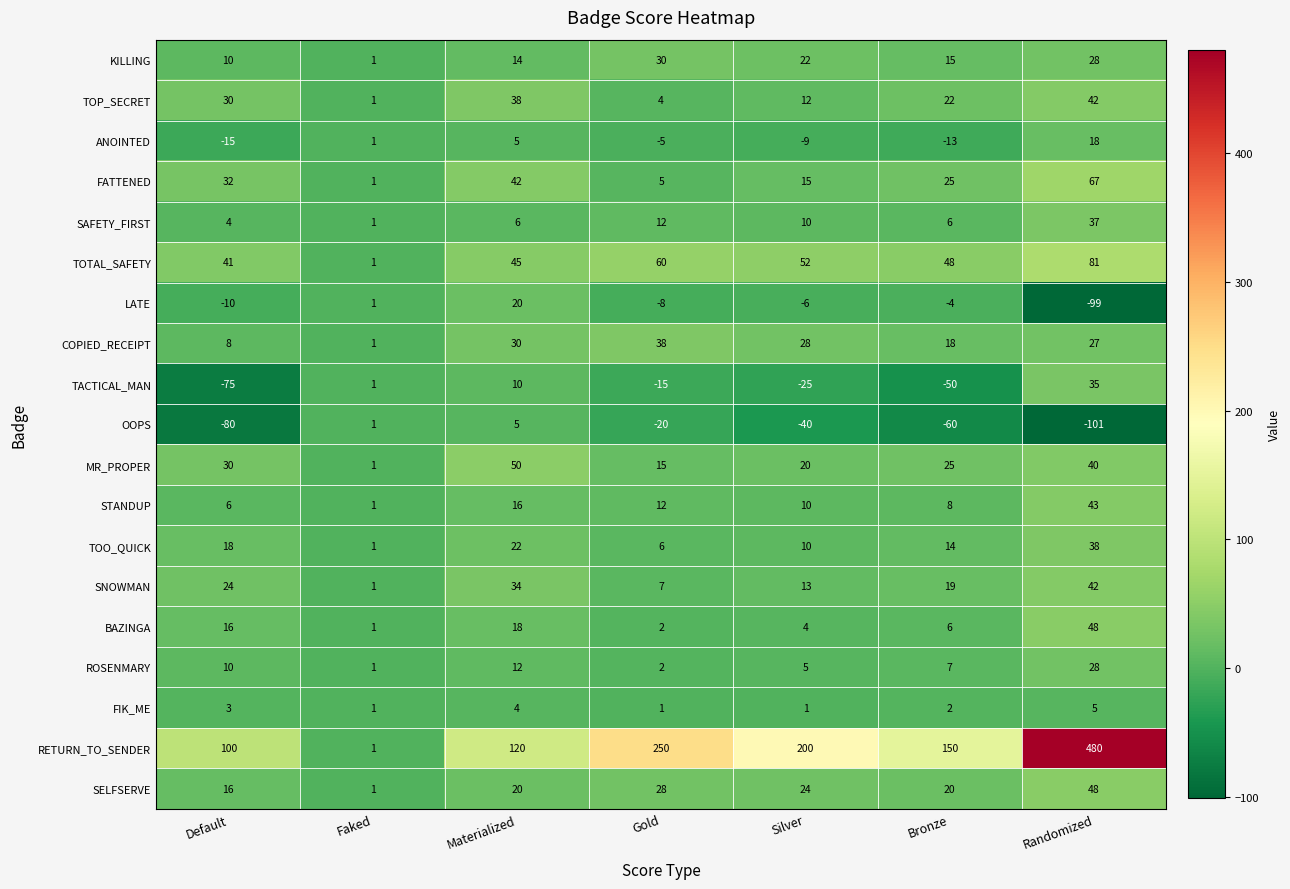

Which category has the highest value in the TOTAL_SAFETY series?

Randomized